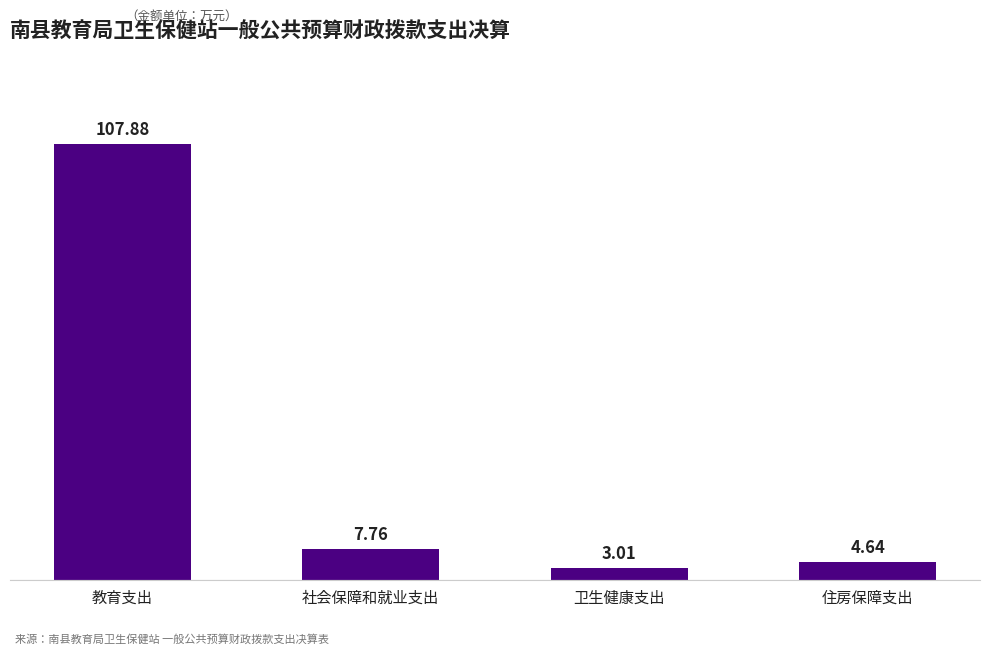

List the labels in order of value, largest first.

教育支出, 社会保障和就业支出, 住房保障支出, 卫生健康支出